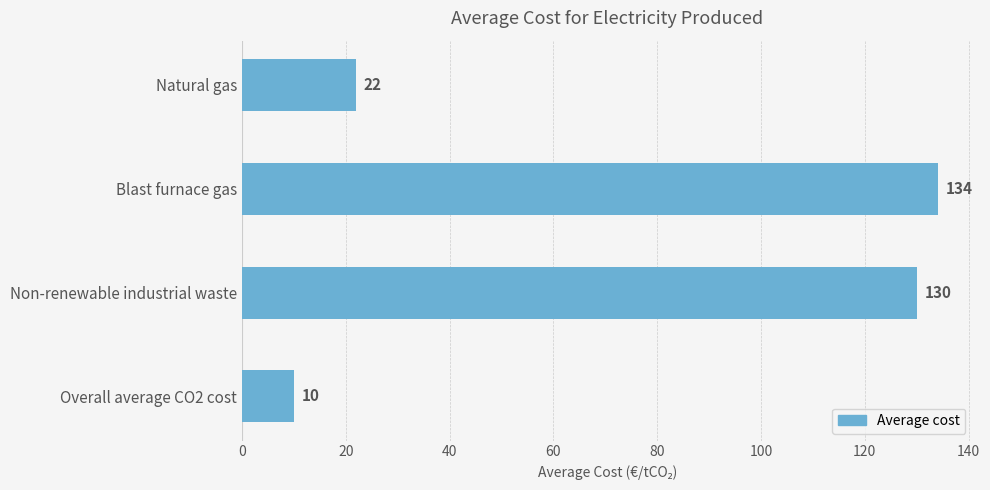

The chart shows a value of 134 at Blast furnace gas. True or false?

True